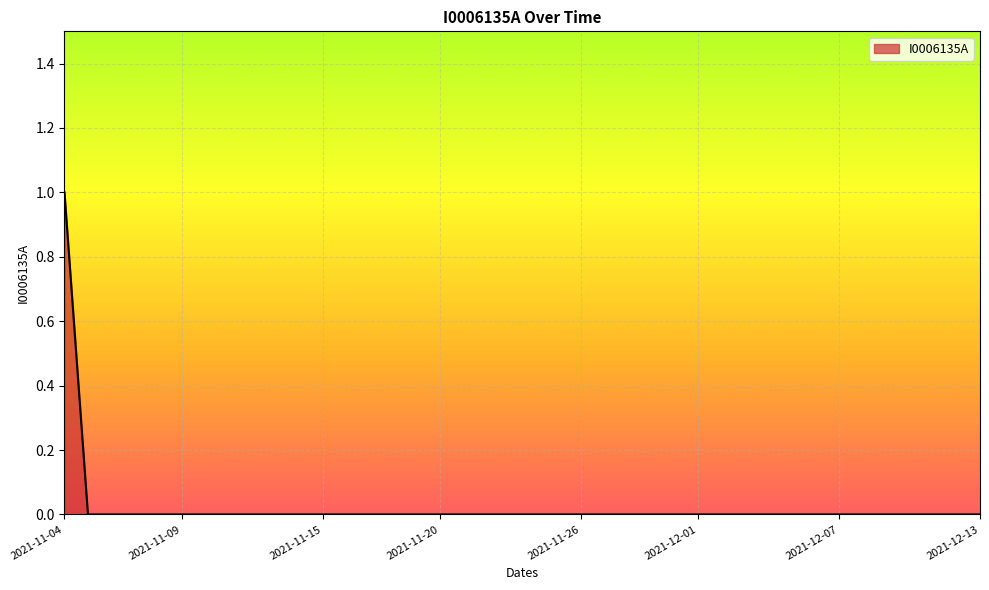

What is the sum of all values?

1